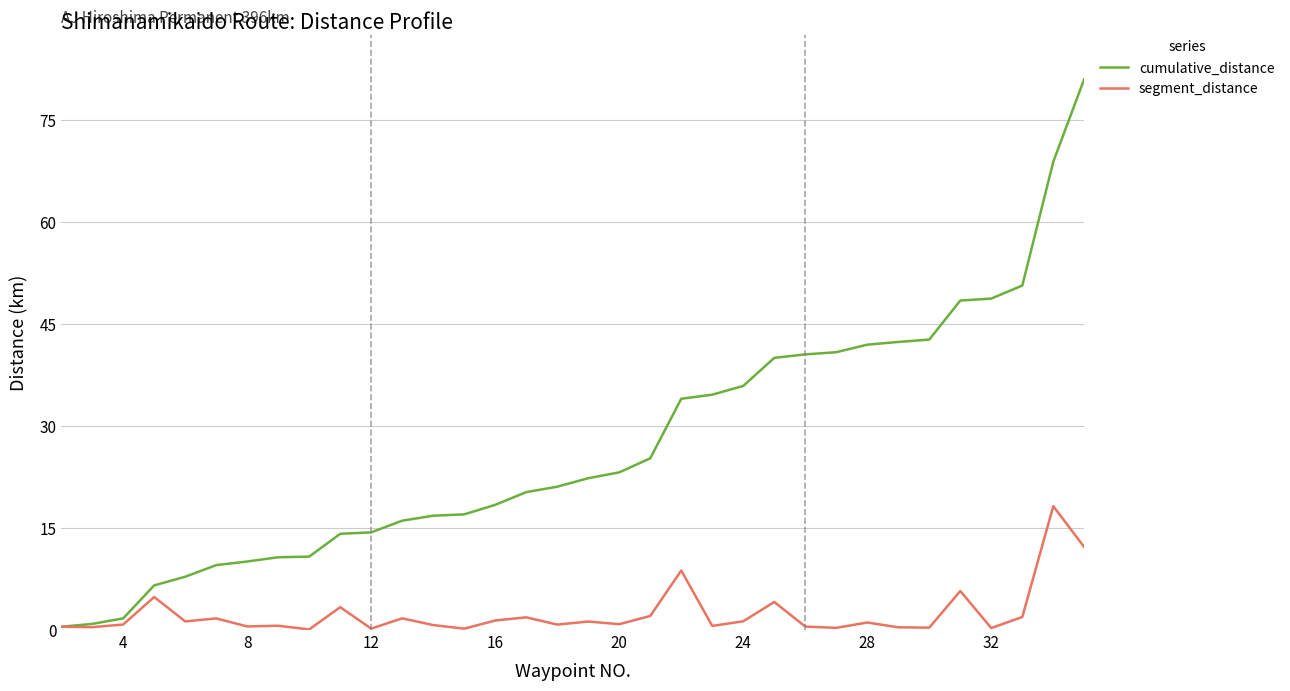

List the series in order of their overall mean, highest first.

cumulative_distance, segment_distance